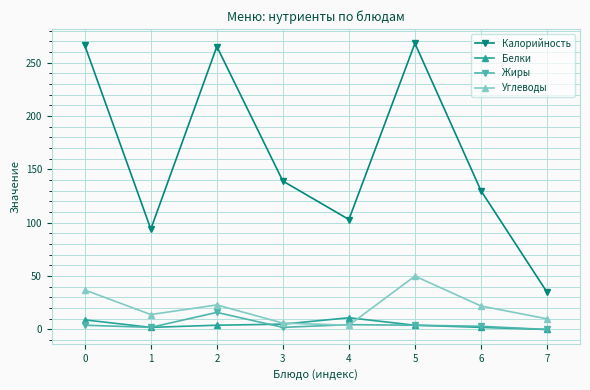

At which category does Калорийность reach its first local valley?

1